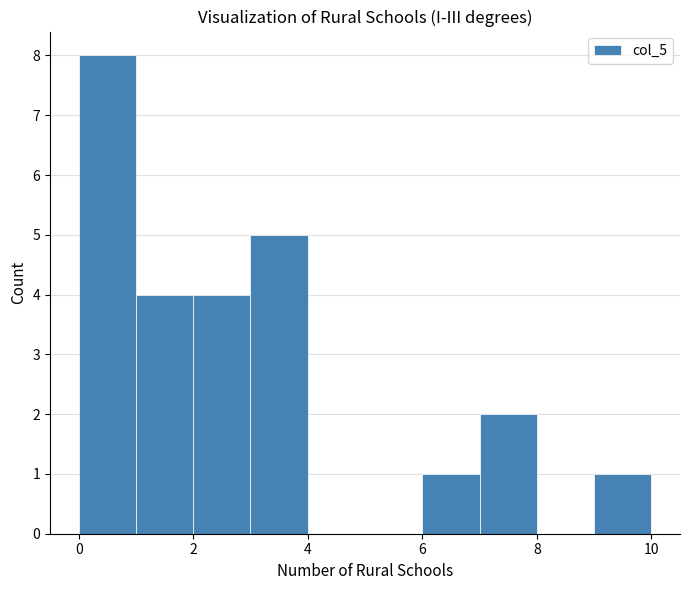

How tall is the bar that spans 6 to 7 on the x-axis? The values are not printed on the chart, so give them approximately, as read against the axis.

1